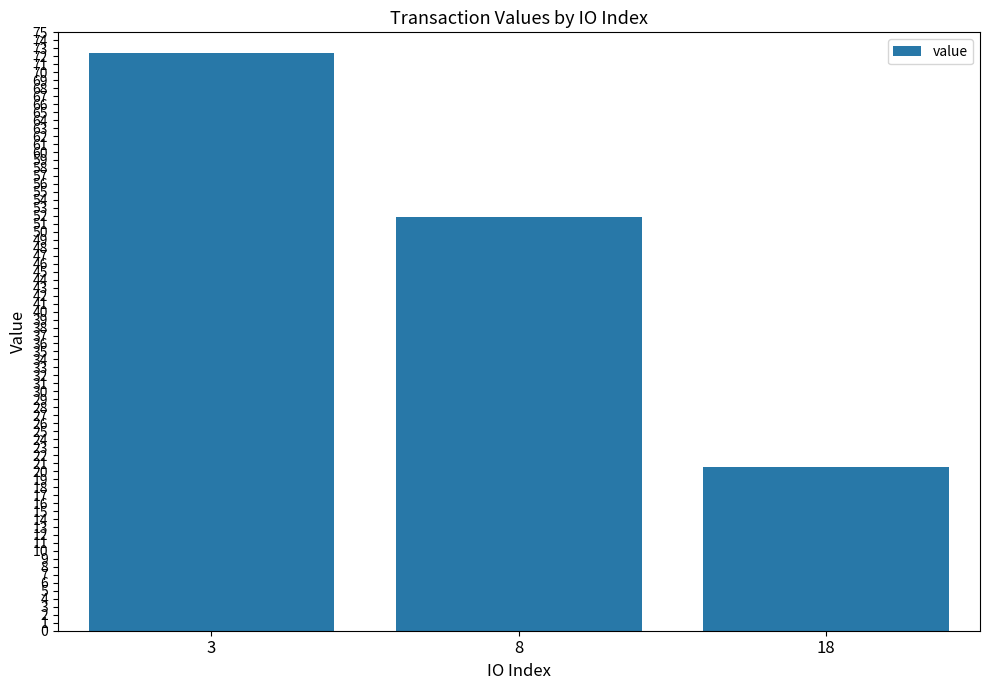

True or false: the data shows 34.4 at 18.

False